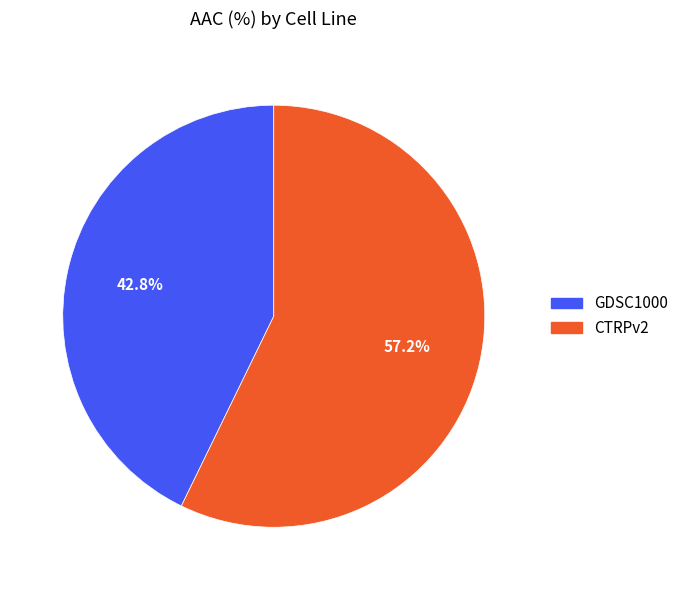

Does any single category account for the majority?

Yes